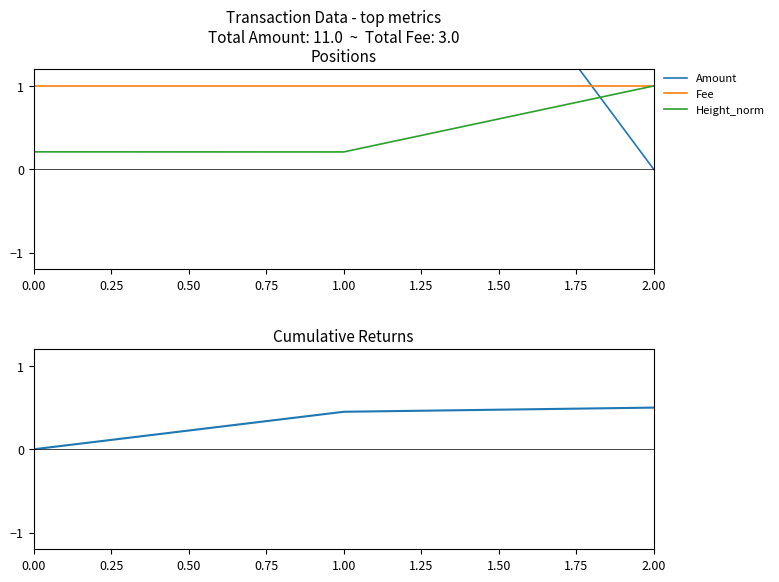

At how many categories does at least one series exceed 1?

2